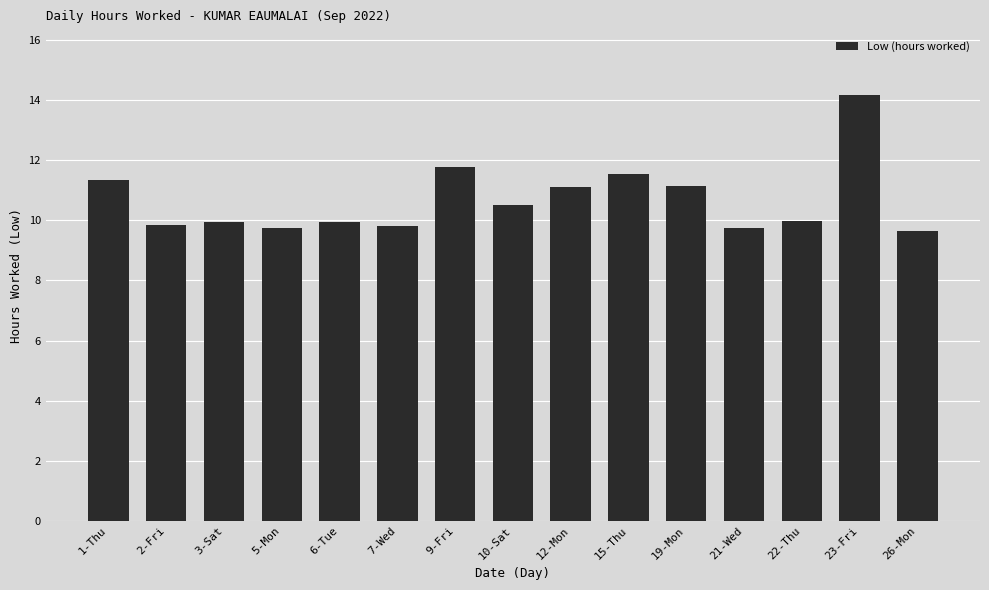

What is the minimum value shown in the chart?

9.6